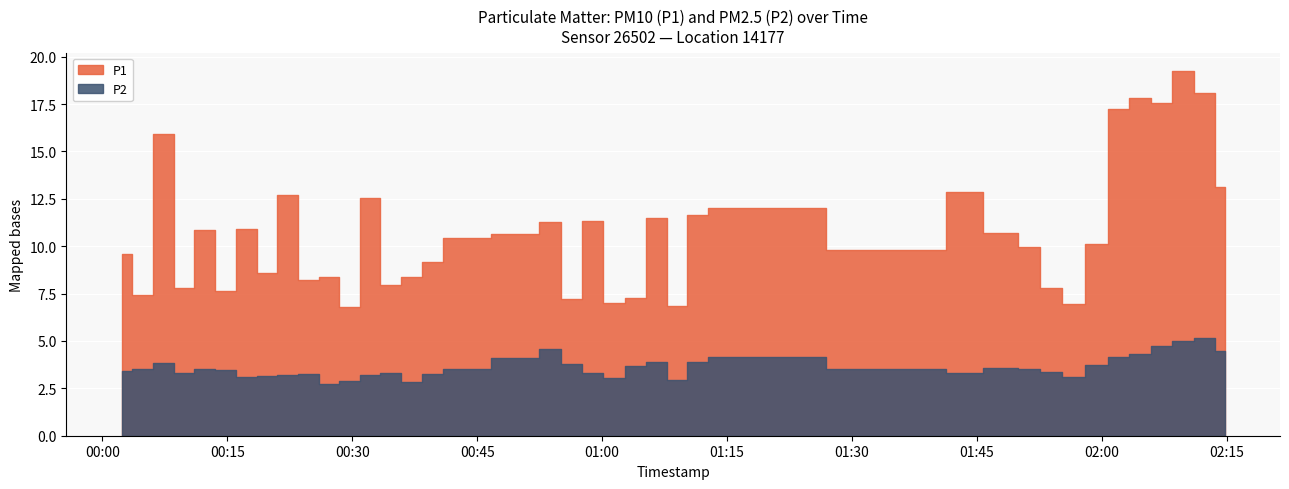

At 2023-03-30T00:27:11, list the series in order from smallest to largest.

P2, P1